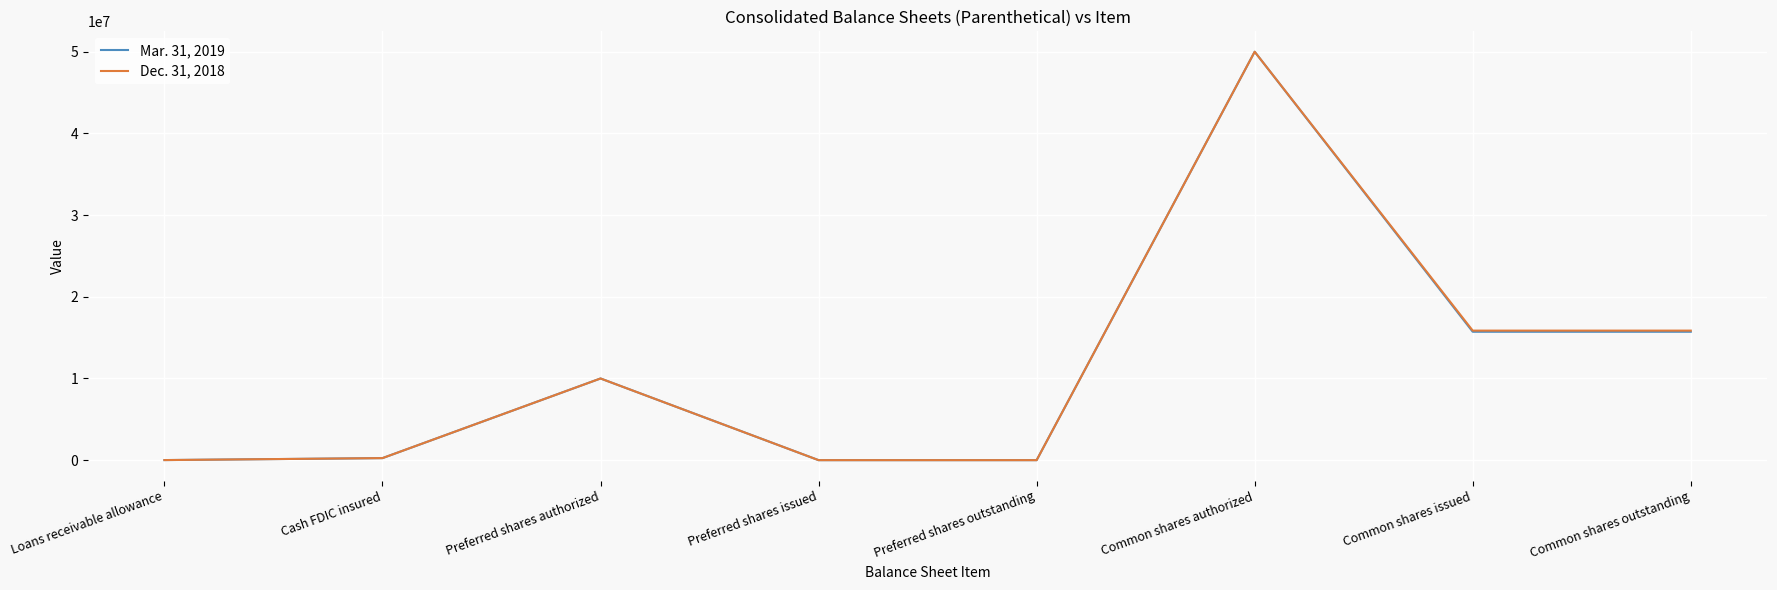

True or false: Dec. 31, 2018 has a value of 17046949 at Preferred shares authorized.

False